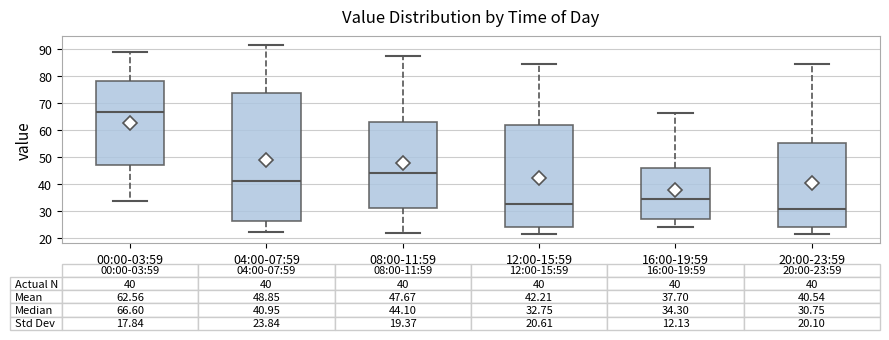

Comparing the boxes themselves (not the whiskers), which one is the tallest?

04:00-07:59